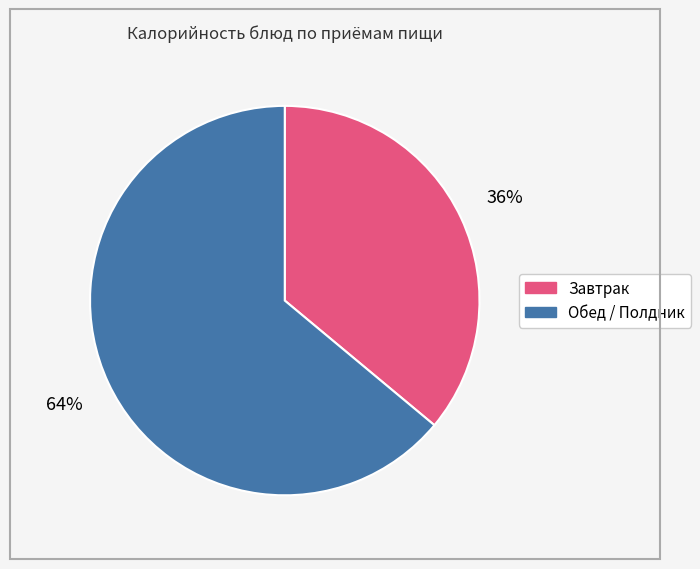

Is there any slice that represents more than half of the pie?

Yes